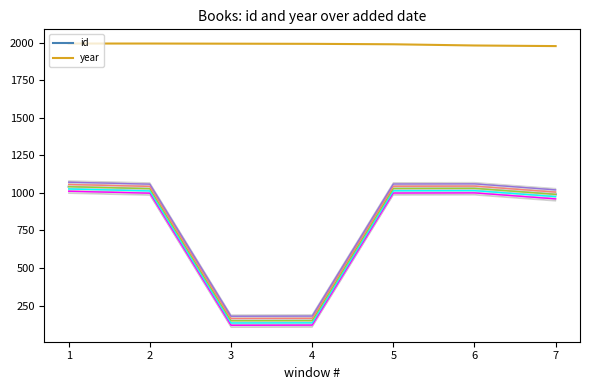

Which series has the largest total across all categories?

year